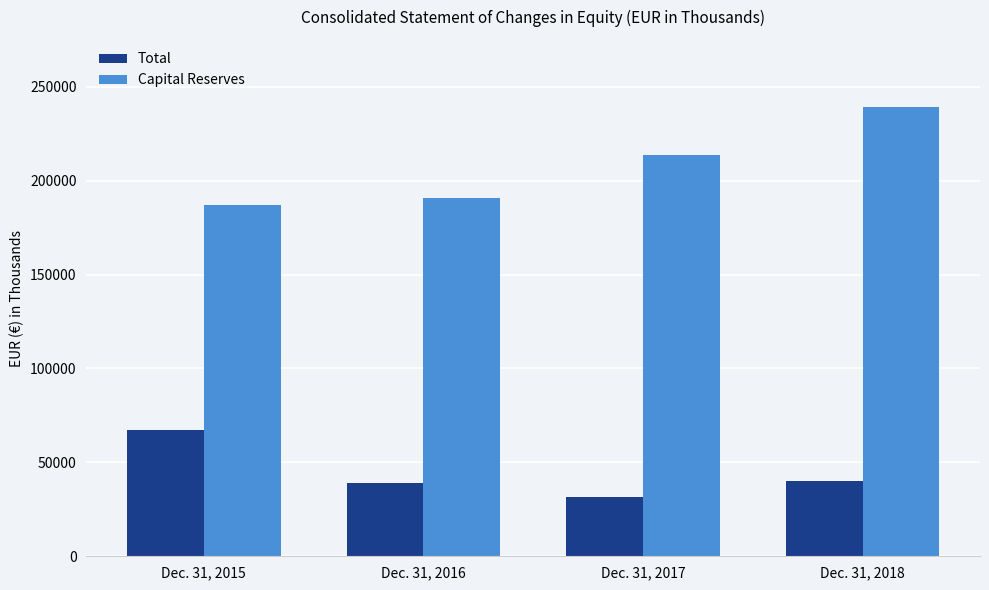

What is the difference between the Capital Reserves values at Dec. 31, 2018 and Dec. 31, 2016?

48193